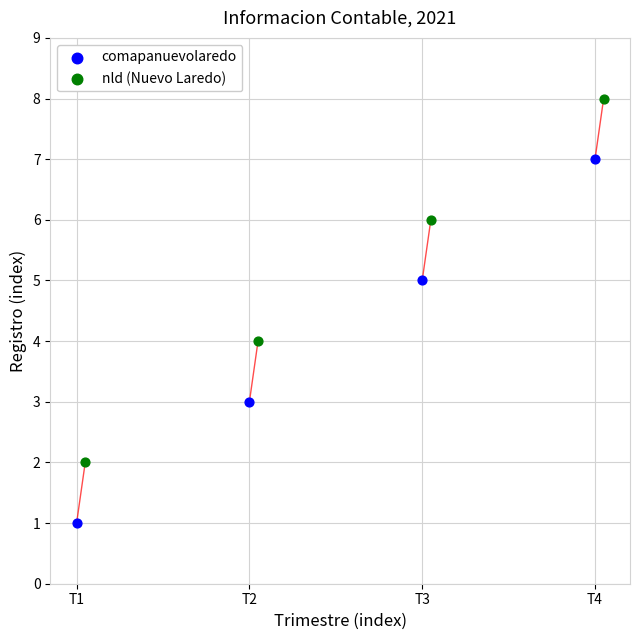

Which series contains the lowest Y value?

comapanuevolaredo